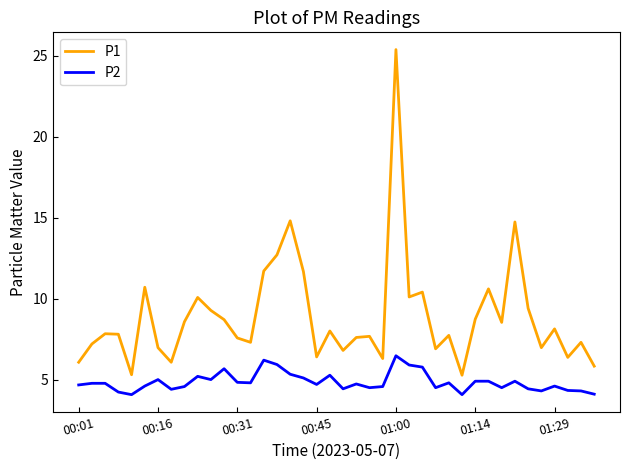

Which series has the largest range (max minus min)?

P1